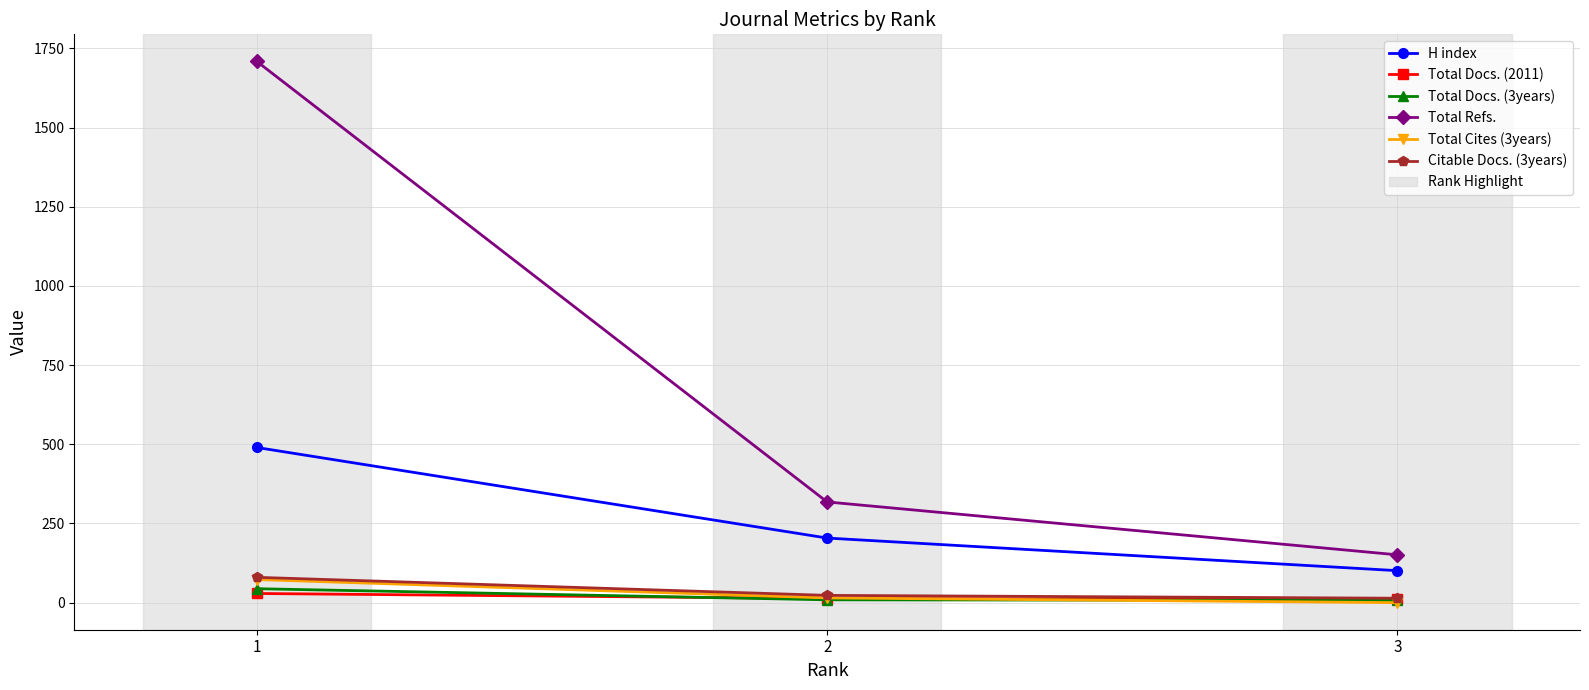

What is the difference between the Total Refs. values at 3 and 2?

167